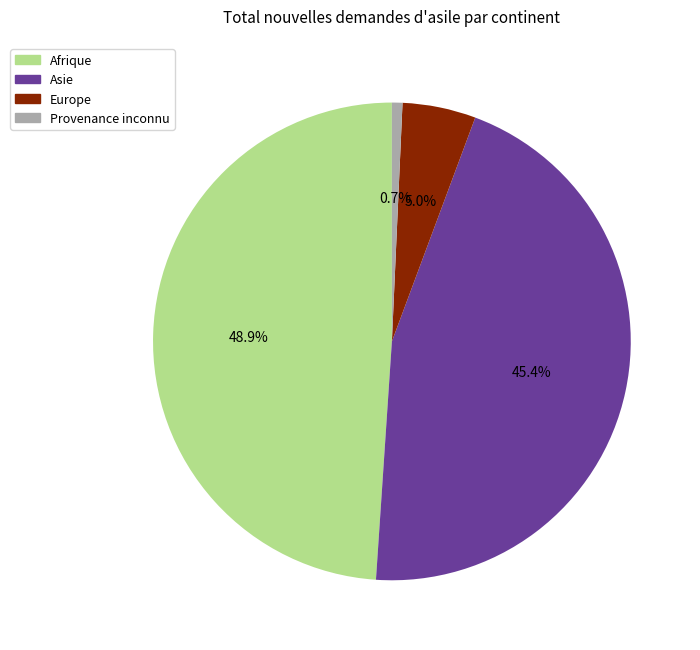

Rank the categories by value from highest to lowest.

Afrique, Asie, Europe, Provenance inconnu